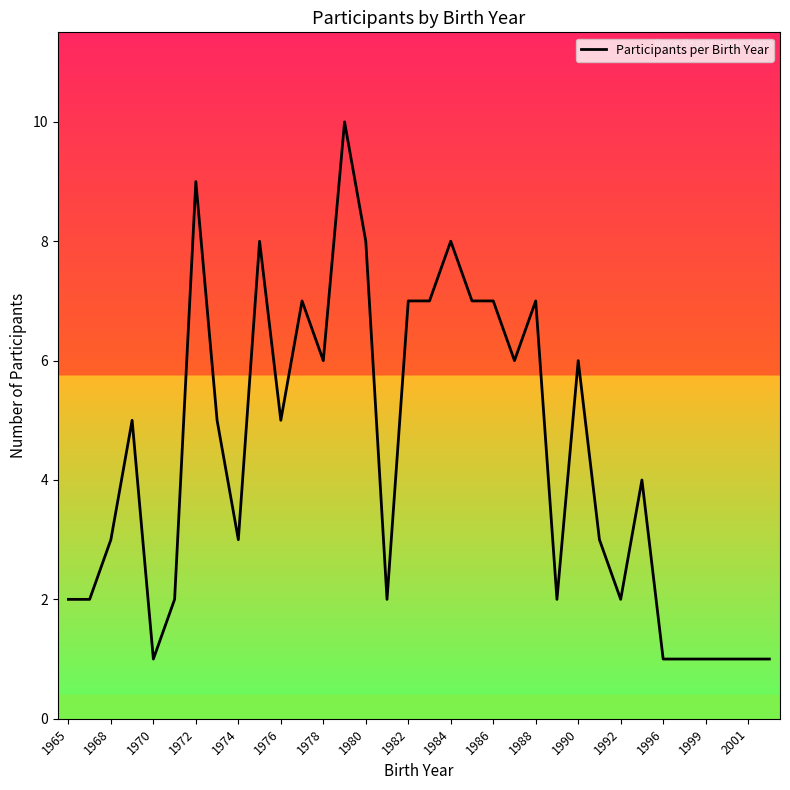

What is the difference between the maximum and minimum values?

9